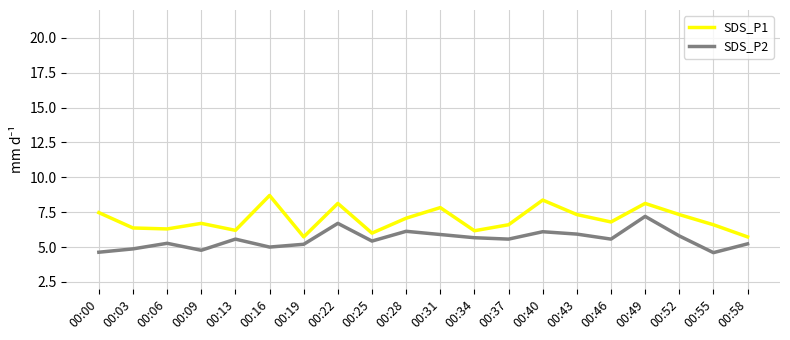

Rank the series by their maximum value, from highest to lowest.

SDS_P1, SDS_P2